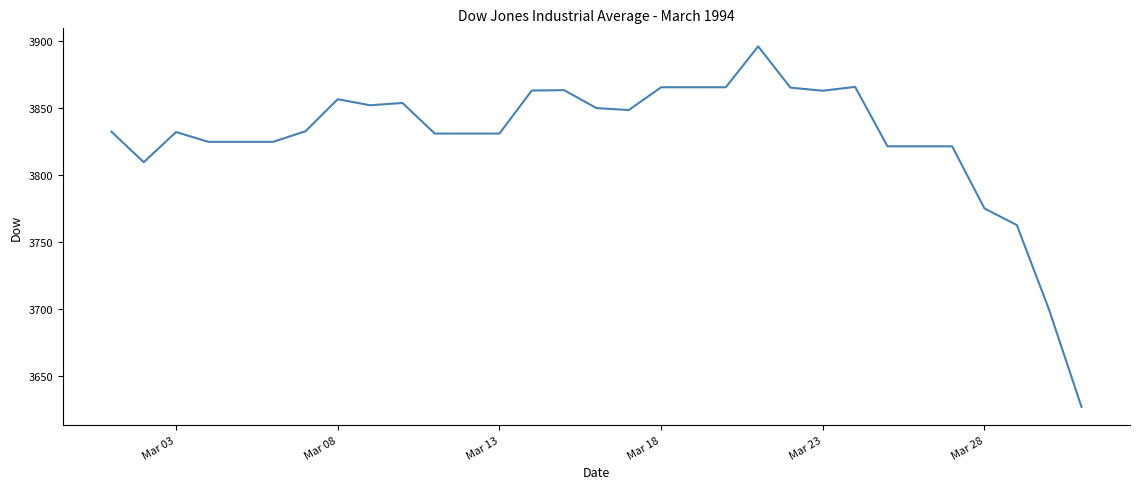

What is the minimum value shown in the chart?

3626.8